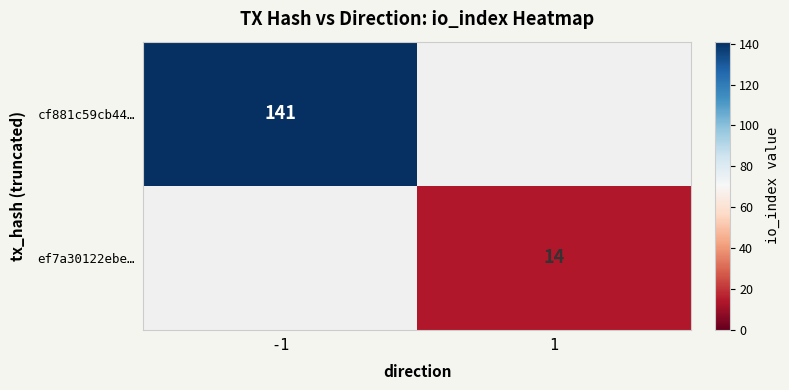

True or false: cf881c59cb44… has a value of 34 at -1.

False